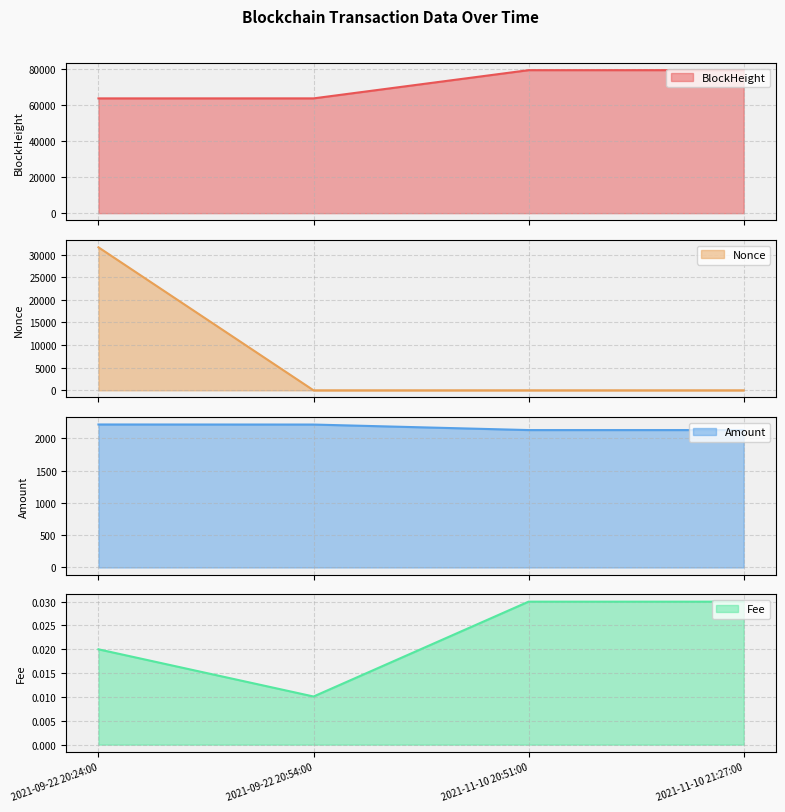

Which series has the largest total across all categories?

BlockHeight